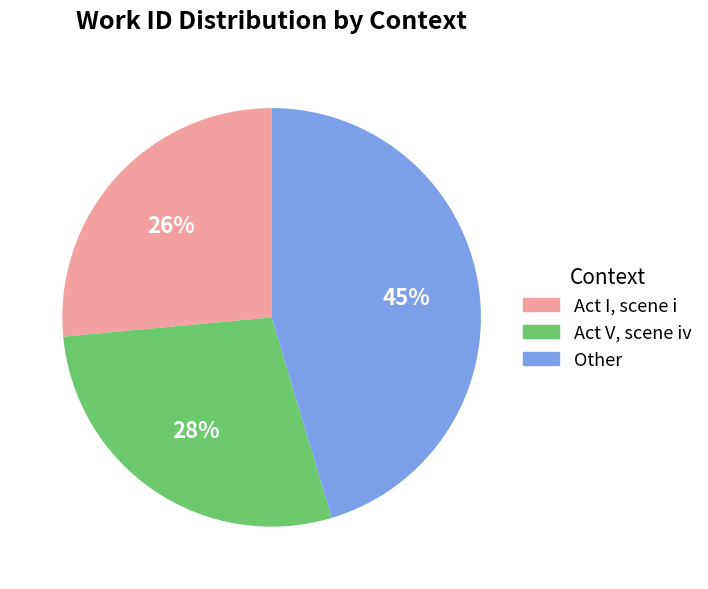

To the nearest percent, what is the difference between the largest and smallest slice percentages?

19%